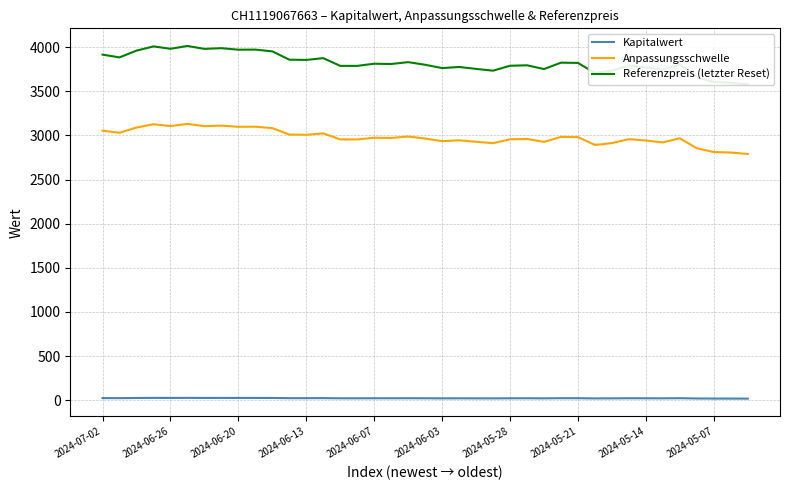

True or false: Kapitalwert and Anpassungsschwelle cross at least once.

False